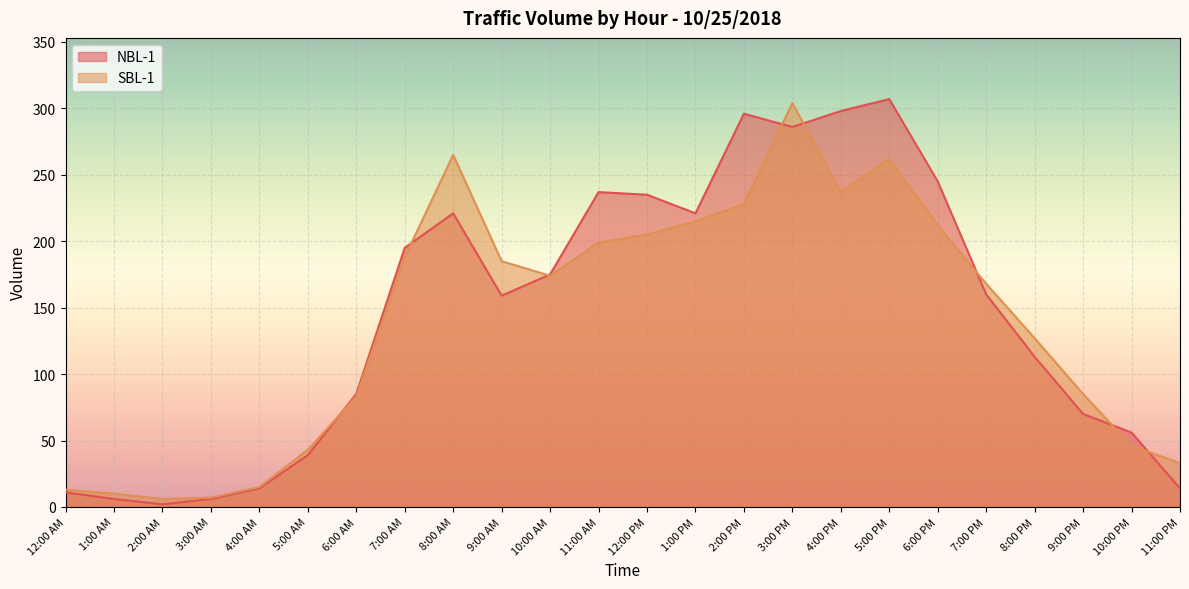

Between 8:00 AM and 8:00 PM, which is larger?

8:00 AM